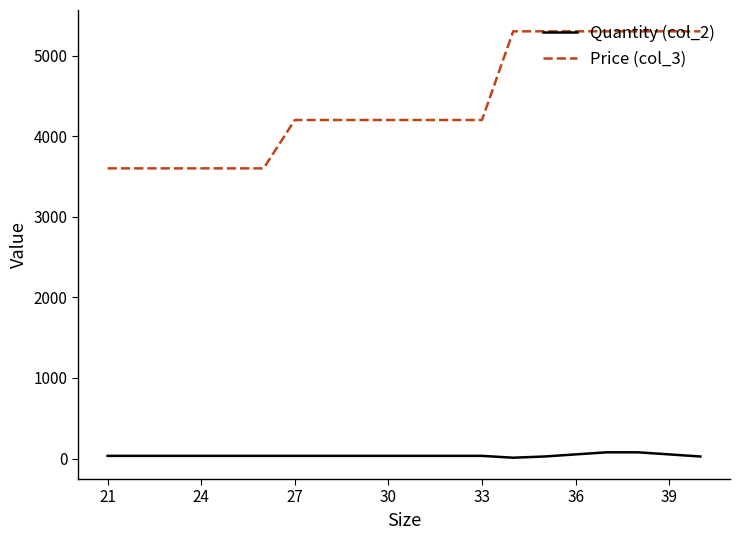

True or false: Quantity (col_2) and Price (col_3) intersect in this chart.

False